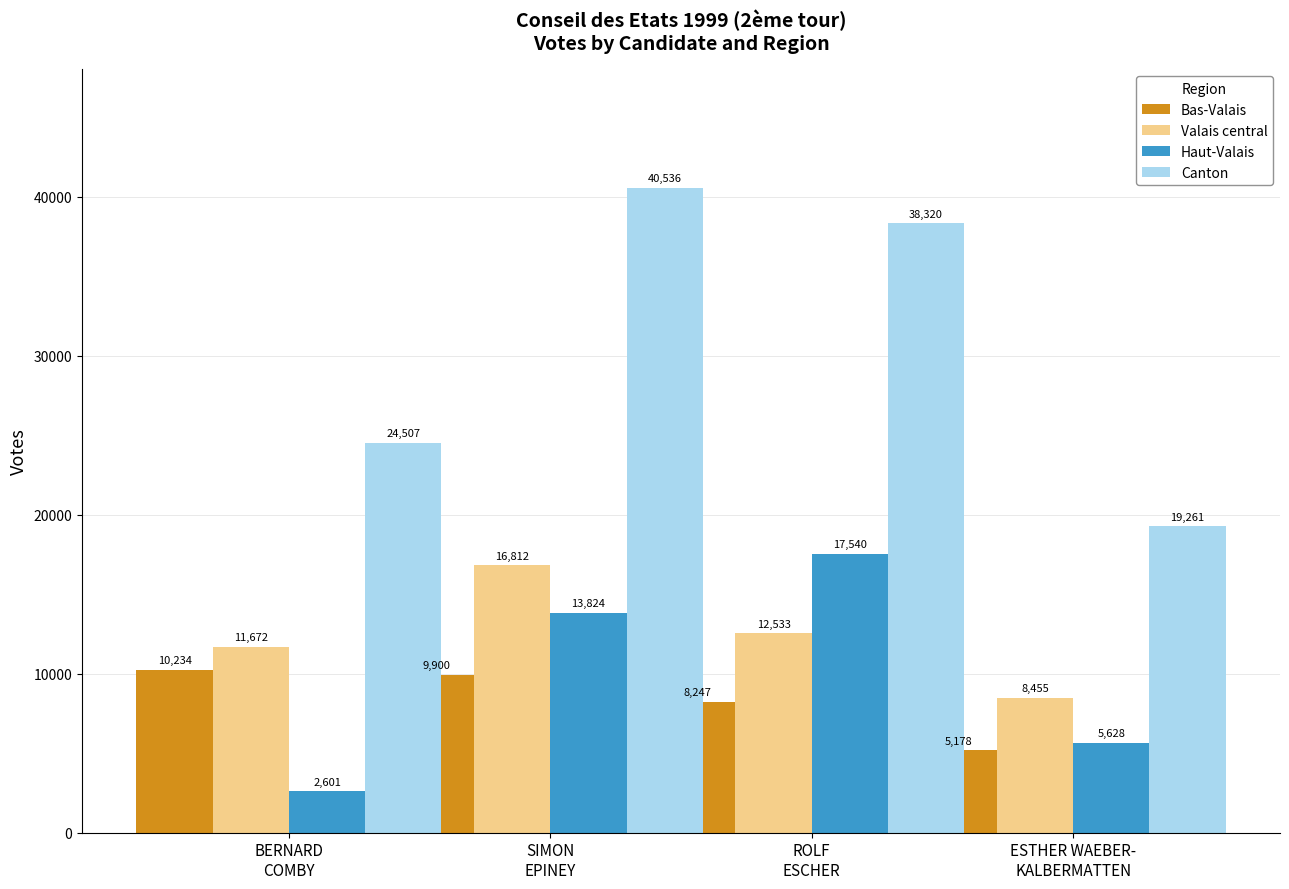

At which label does Canton reach its minimum?

ESTHER WAEBER-
KALBERMATTEN